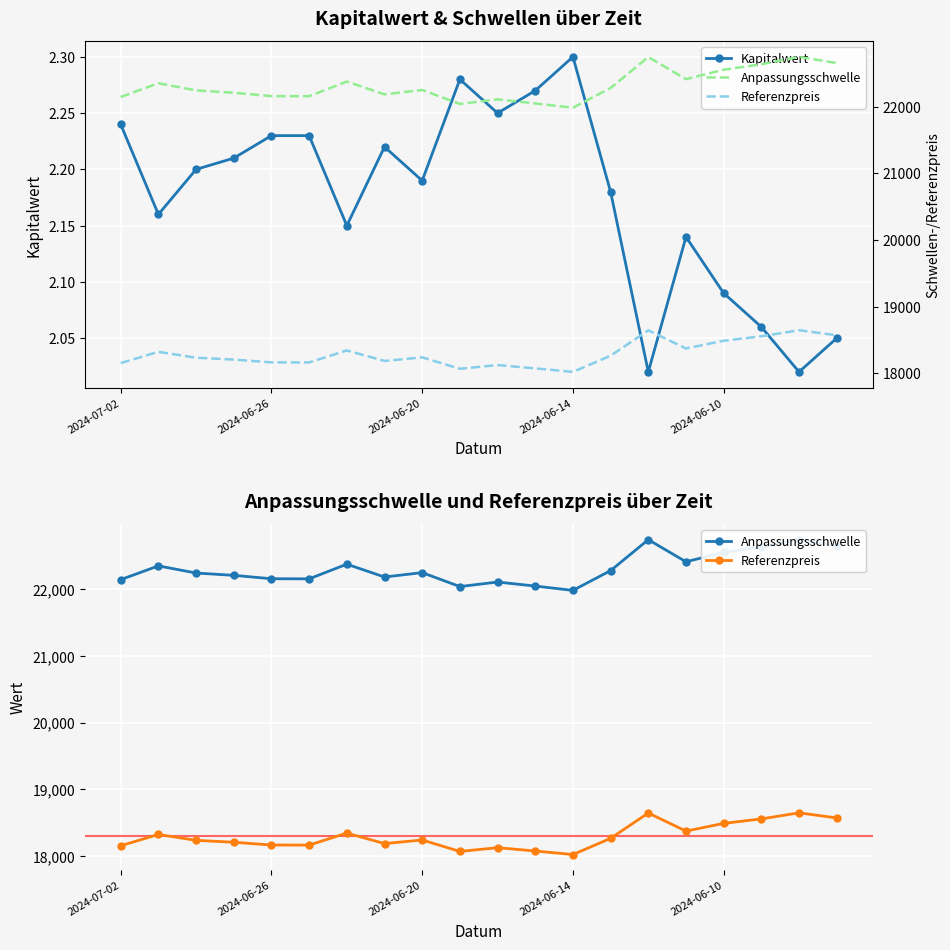

How many values in the Referenzpreis series exceed 18239?

10